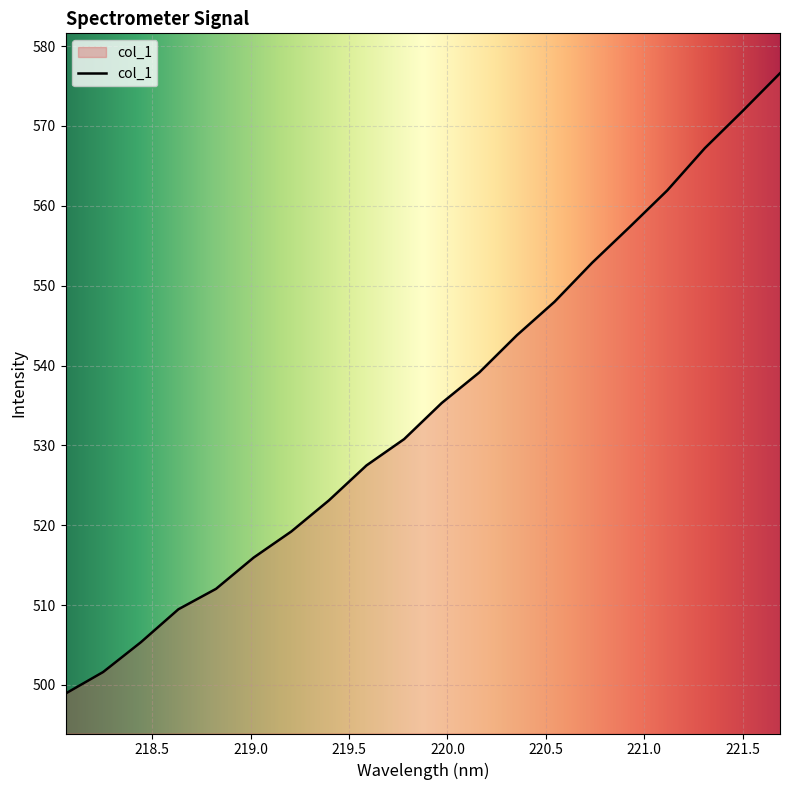

What is the difference between the maximum and minimum values?

77.7